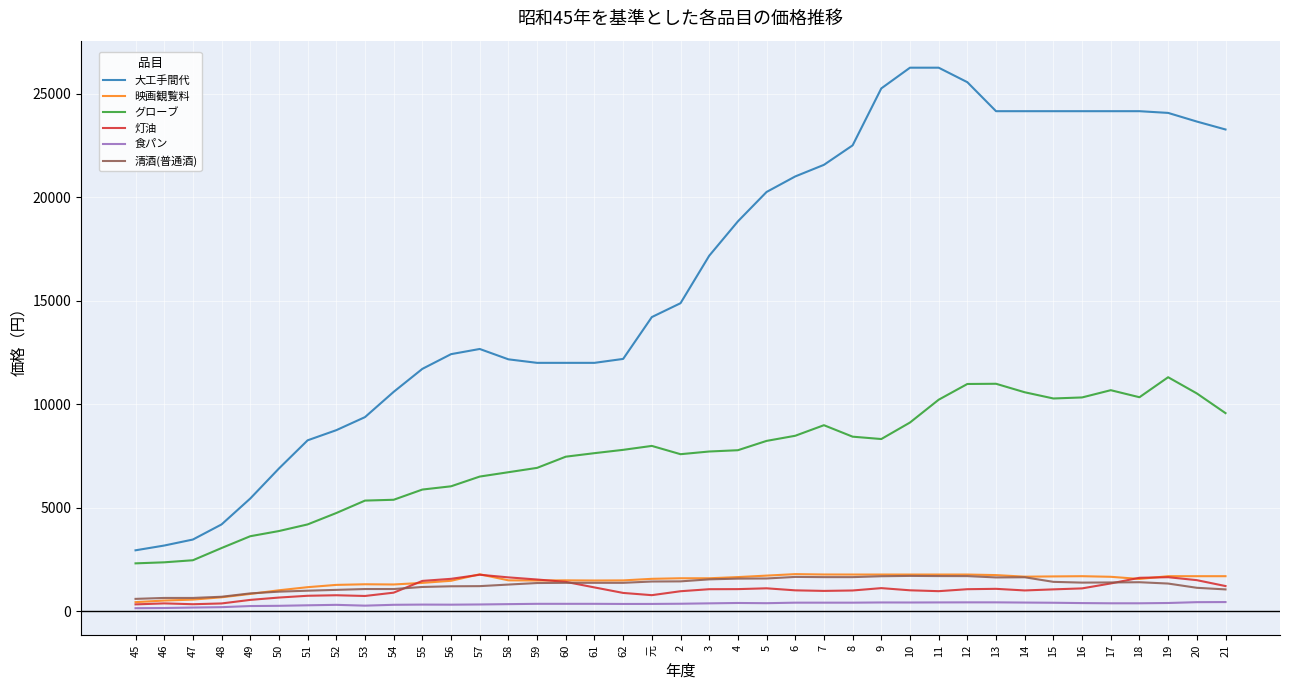

Which series has the largest range (max minus min)?

大工手間代